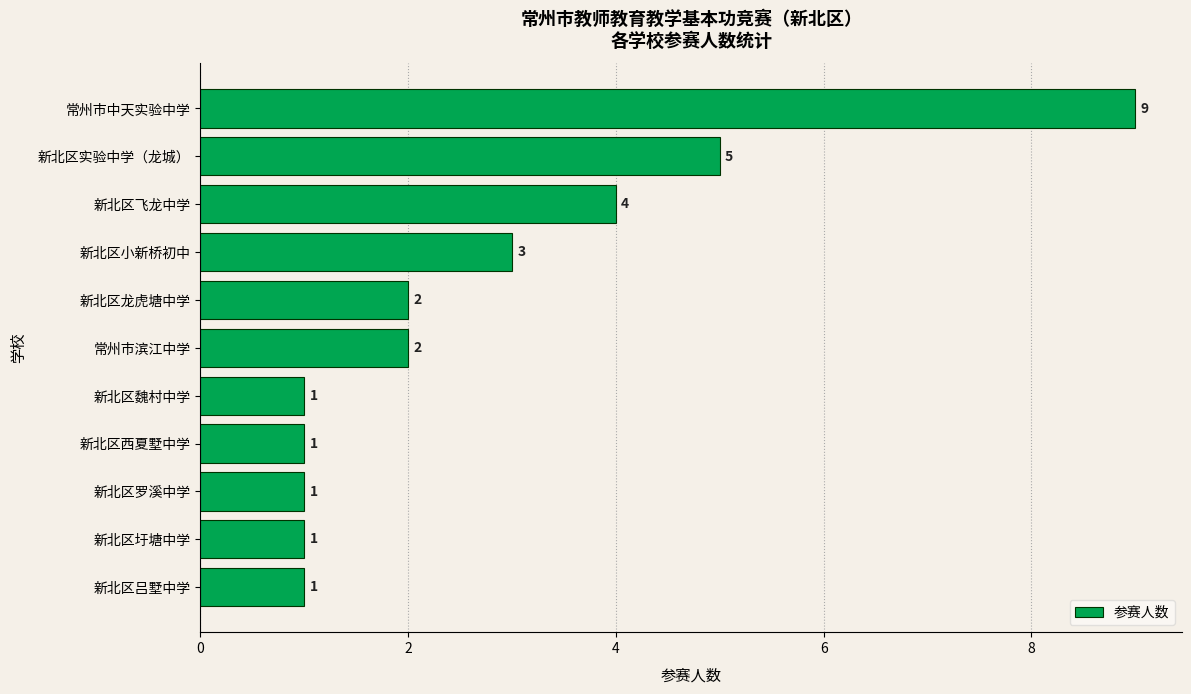

What is the difference between the maximum and minimum values?

8